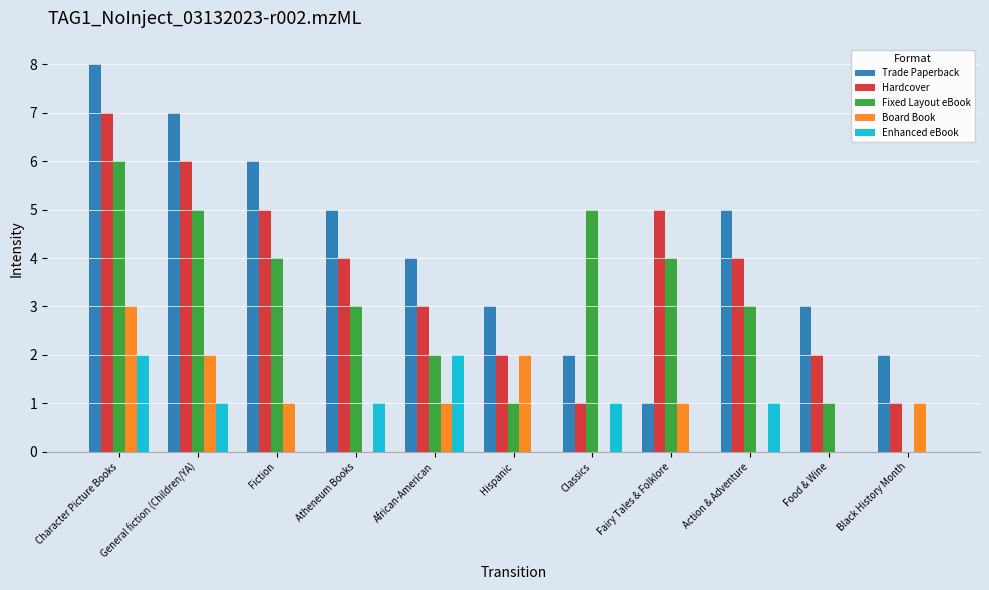

At which category does the chart reach its peak across all series?

Character Picture Books